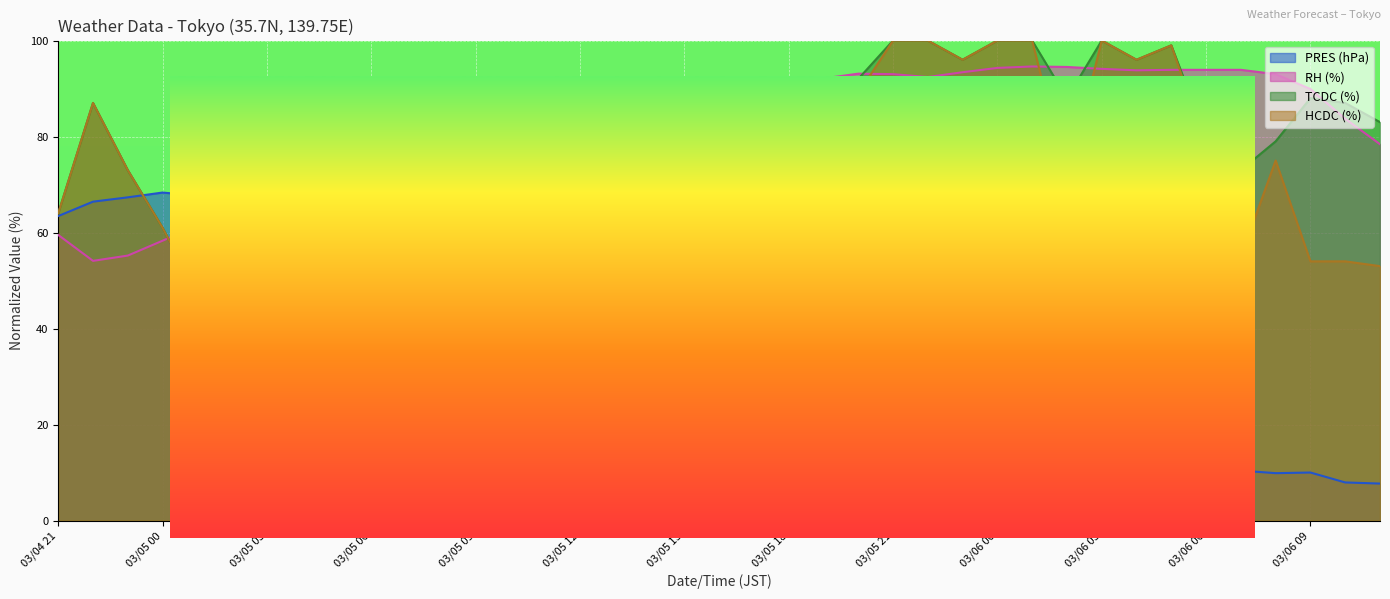

Between 03/06 04 and 03/06 09, which is larger?

03/06 04